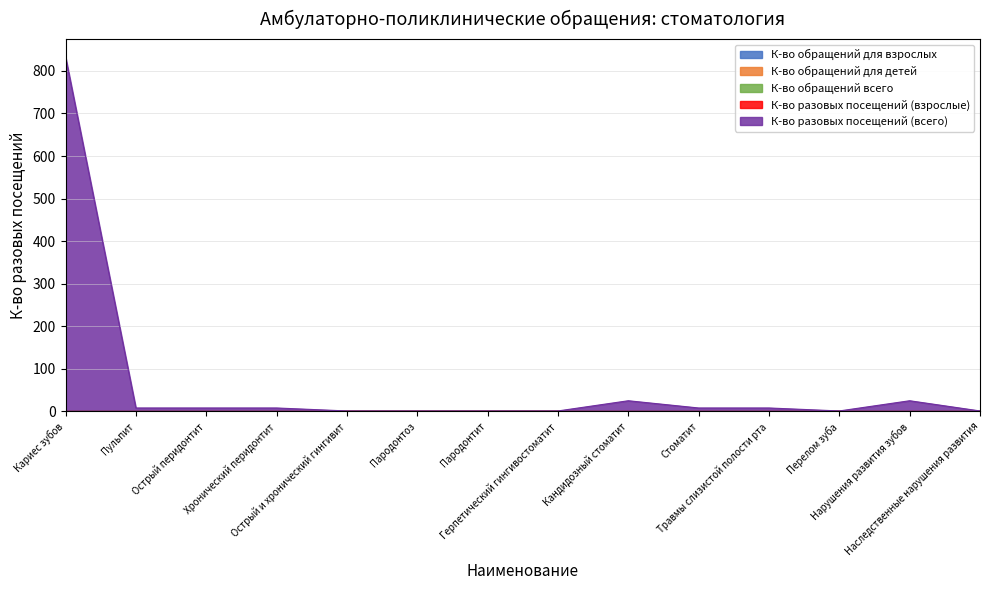

Is the value of К-во обращений для детей at Нарушения развития зубов greater than the value of К-во разовых посещений (всего) at Острый и хронический гингивит?

No